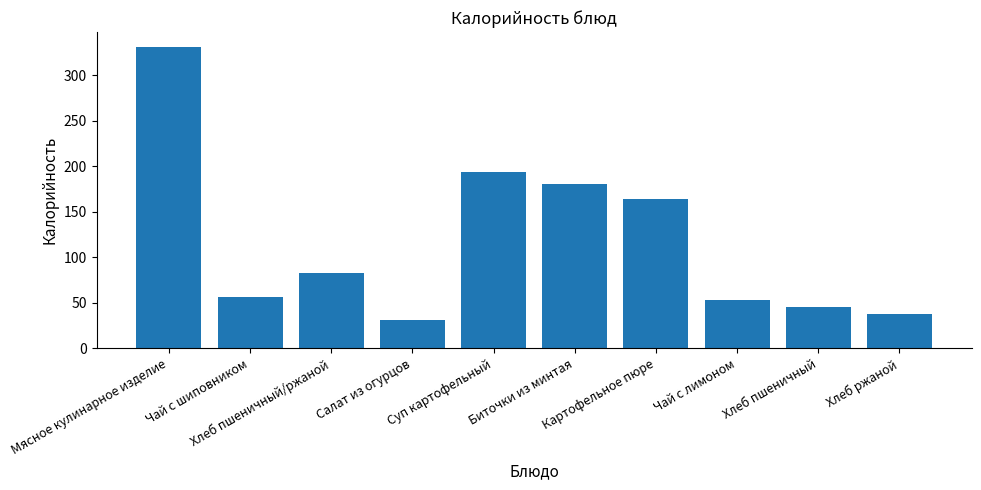

List the labels in order of value, smallest first.

Салат из огурцов, Хлеб ржаной, Хлеб пшеничный, Чай с лимоном, Чай с шиповником, Хлеб пшеничный/ржаной, Картофельное пюре, Биточки из минтая, Суп картофельный, Мясное кулинарное изделие